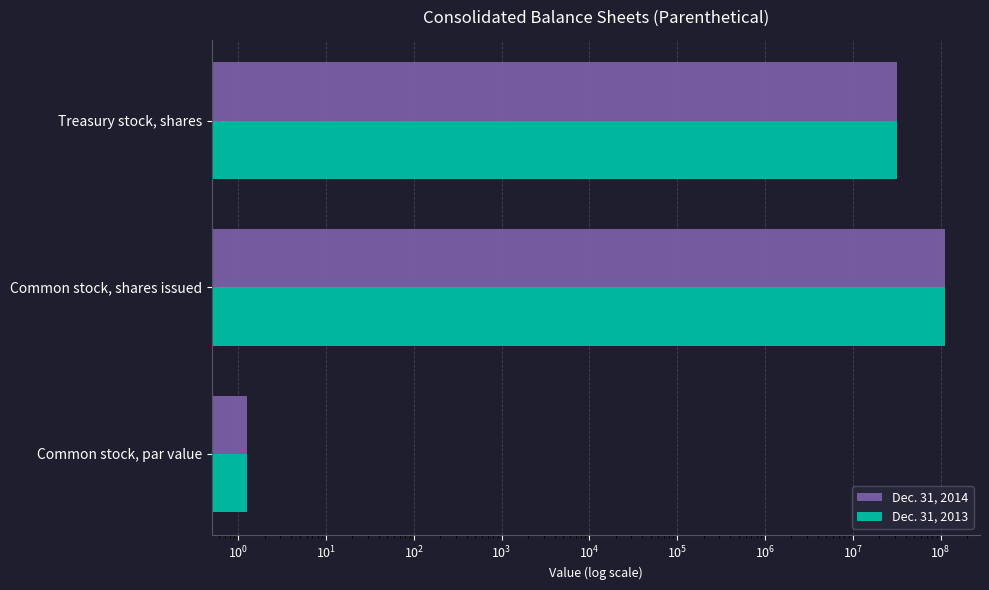

Are the bars horizontal?

Yes